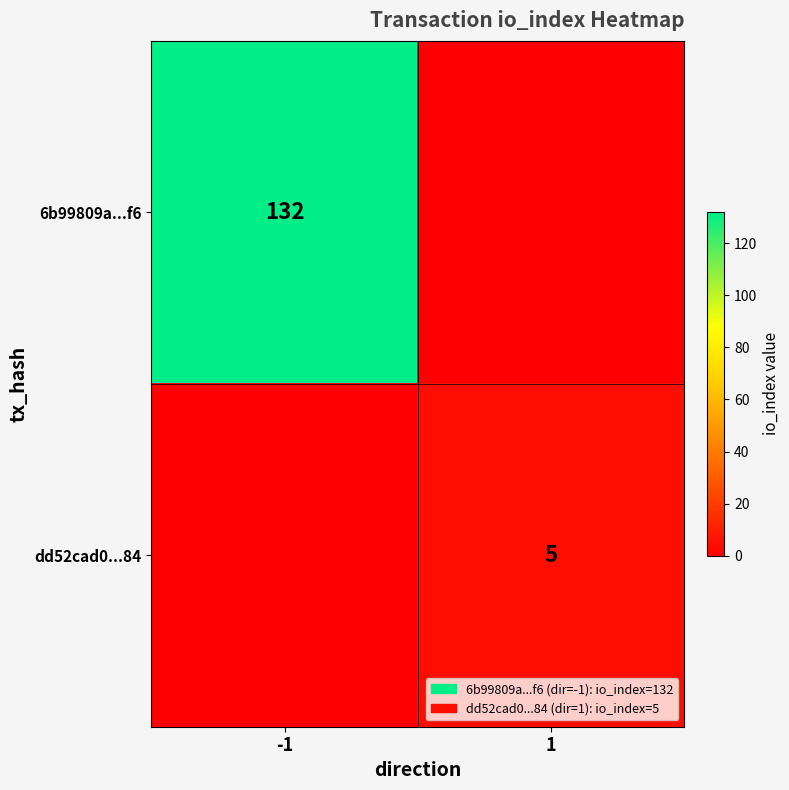

The dd52cad0...84 series shows 2 at 1. True or false?

False